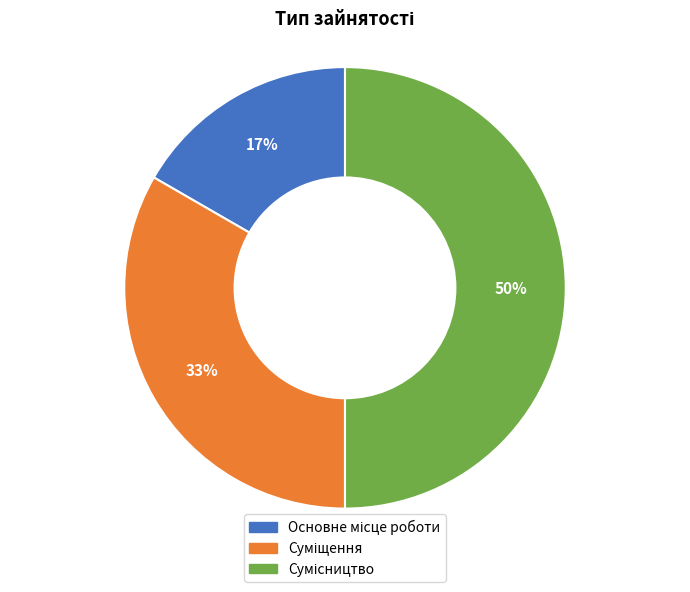

To the nearest percent, what is the average slice percentage?

33%